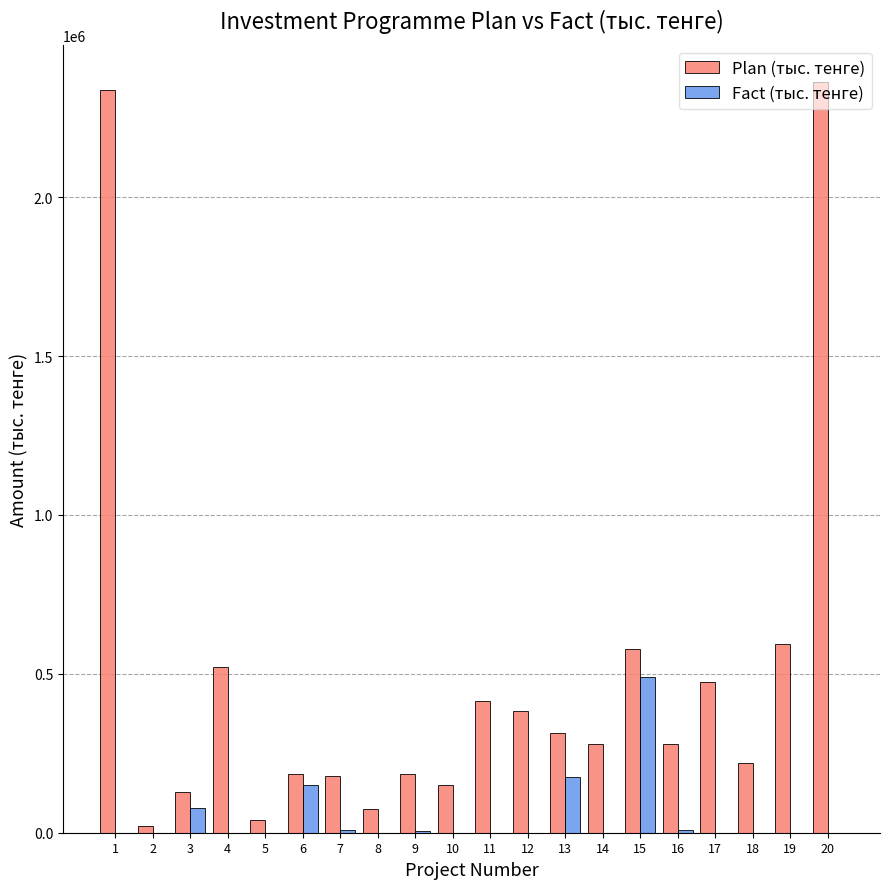

The value of Fact (тыс. тенге) at 14 is 340873.1. True or false?

False